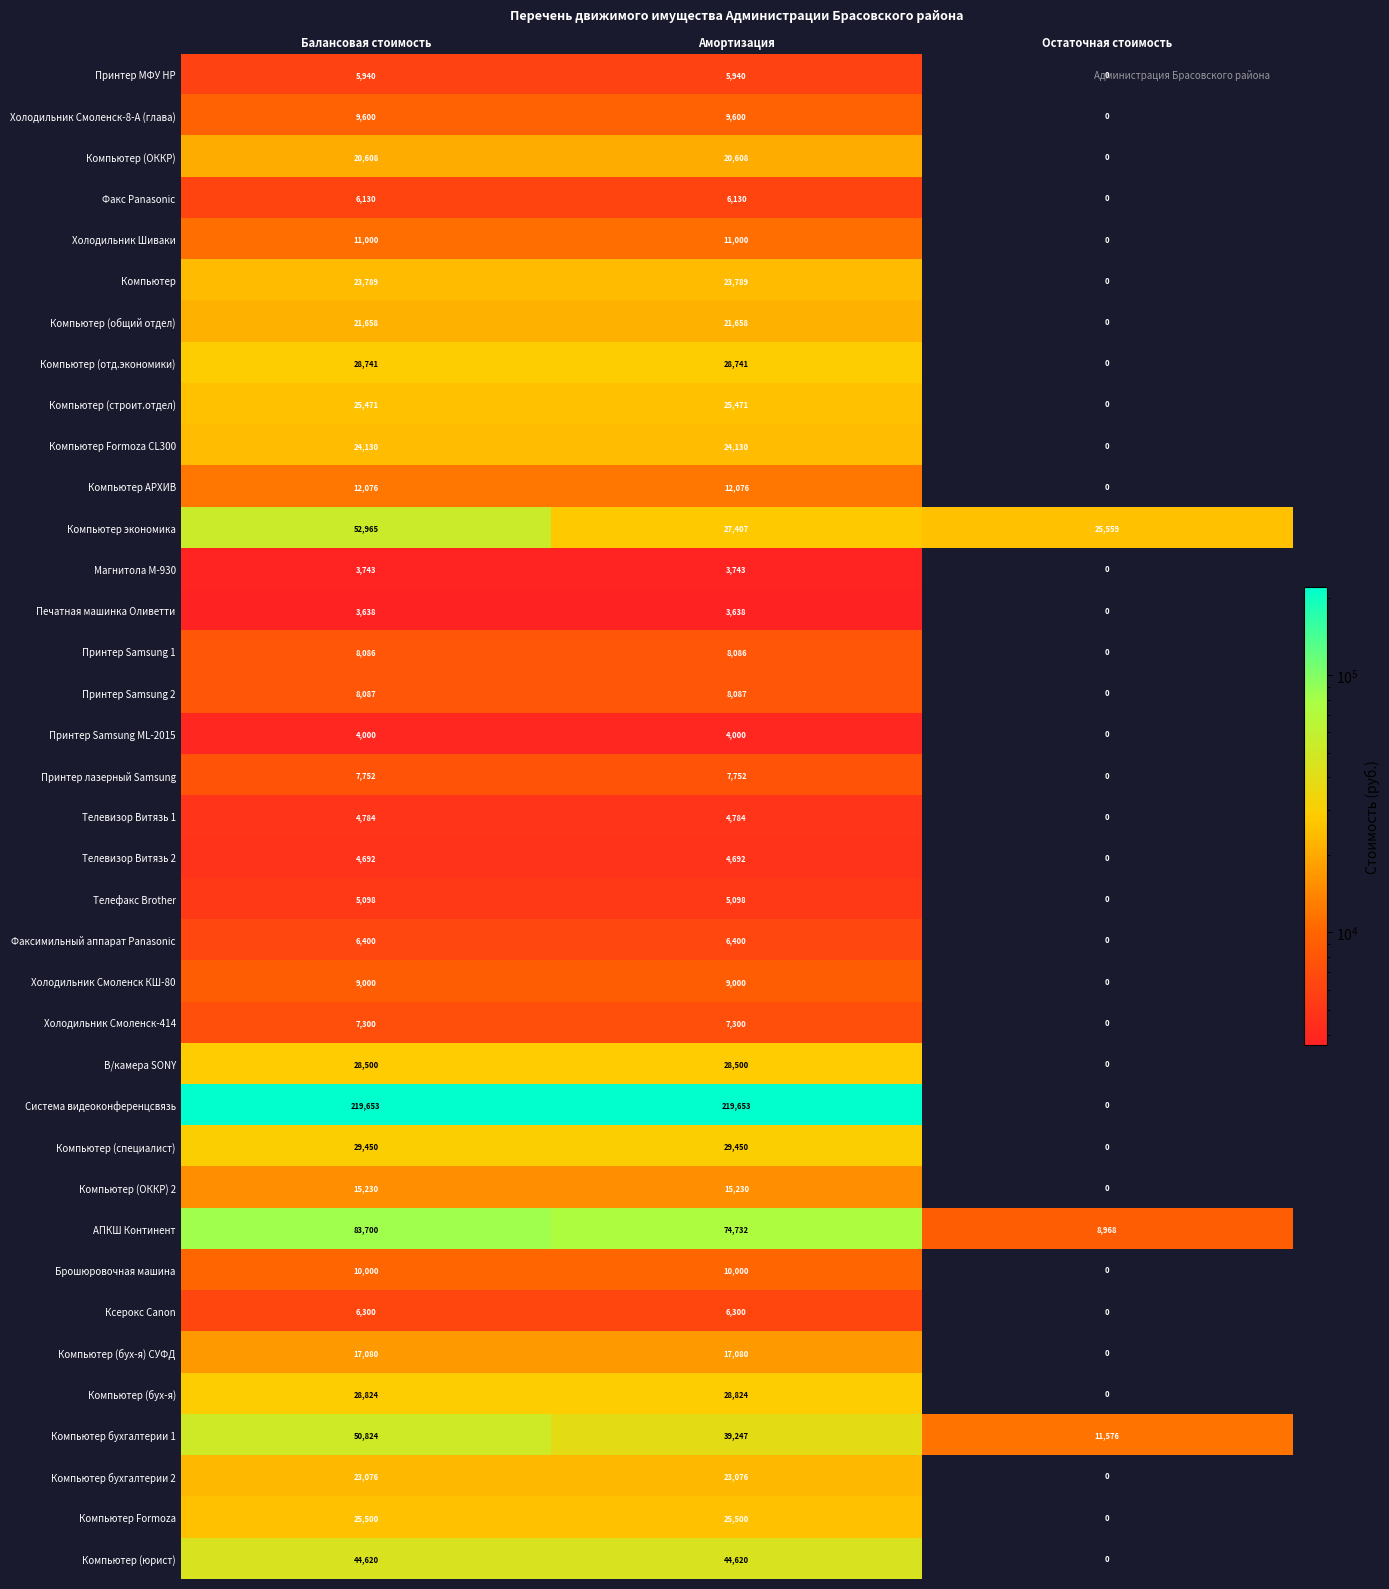

Which series changed the most between Амортизация and Остаточная стоимость?

Система видеоконференцсвязь